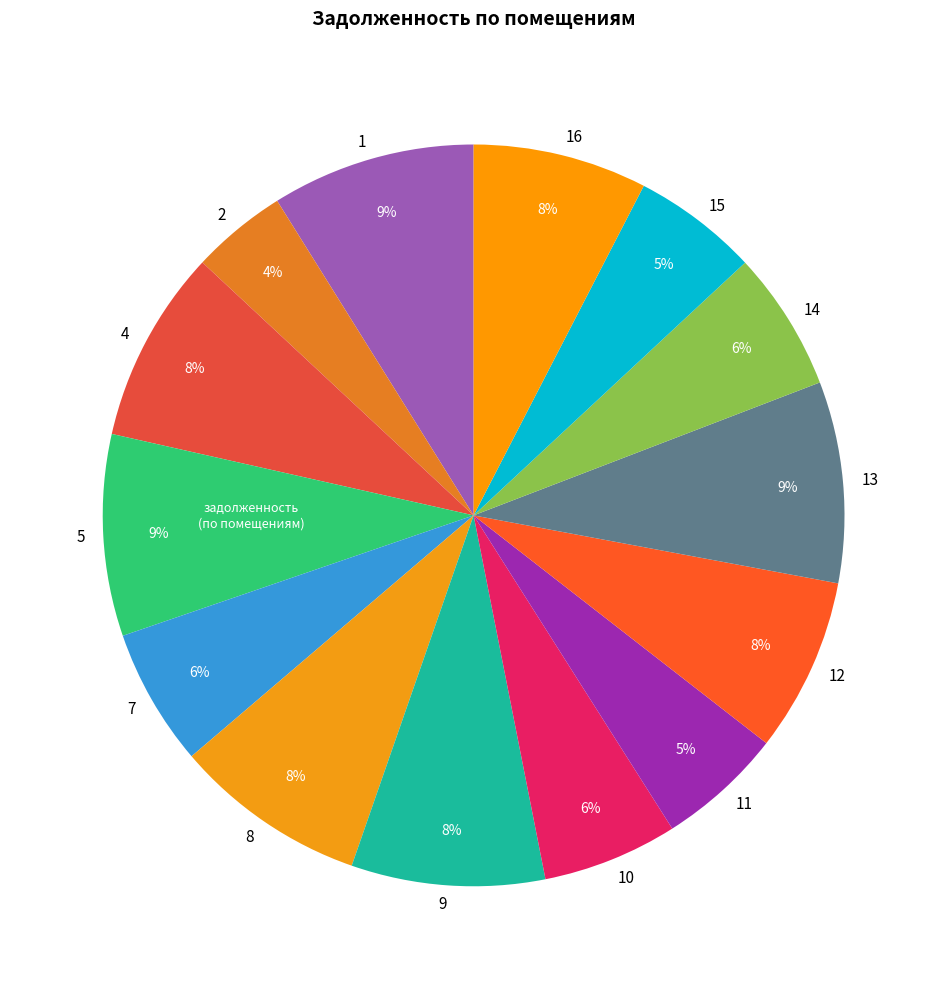

What percentage is the 13 slice, to the nearest percent?

9%